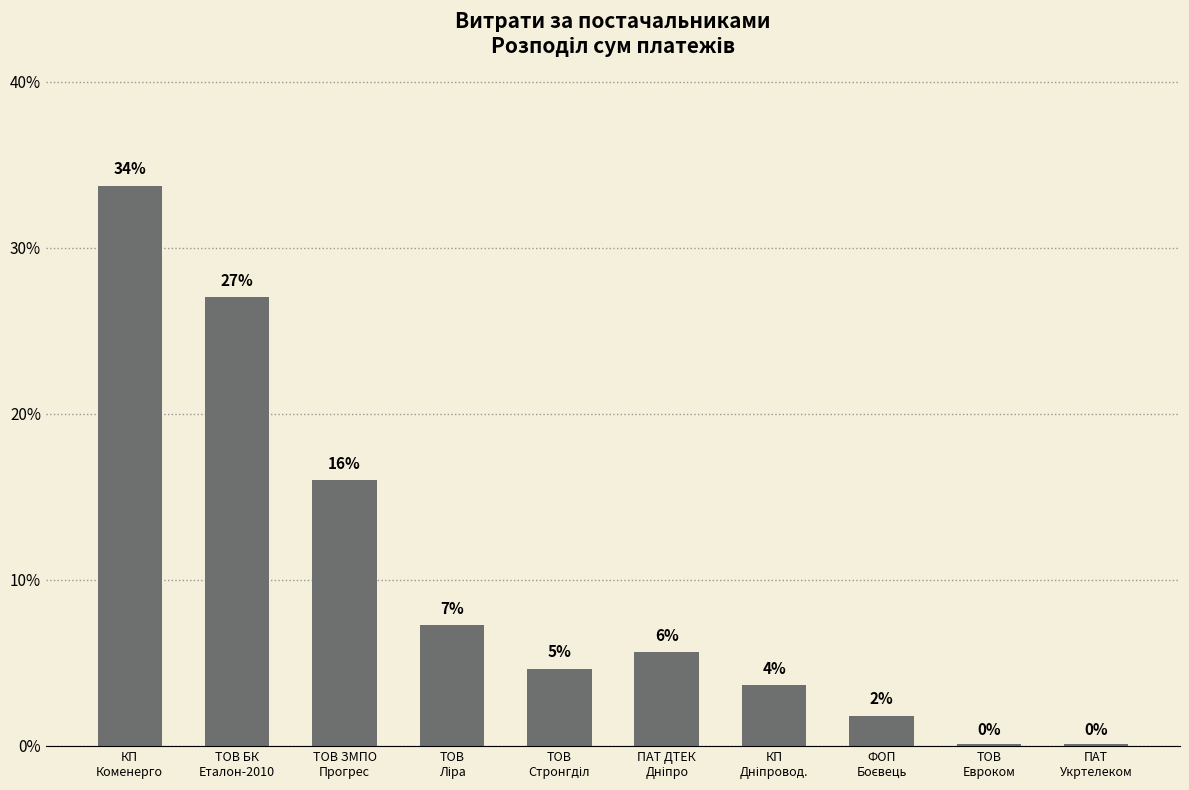

Where does the data first go above 5?

КП
Коменерго